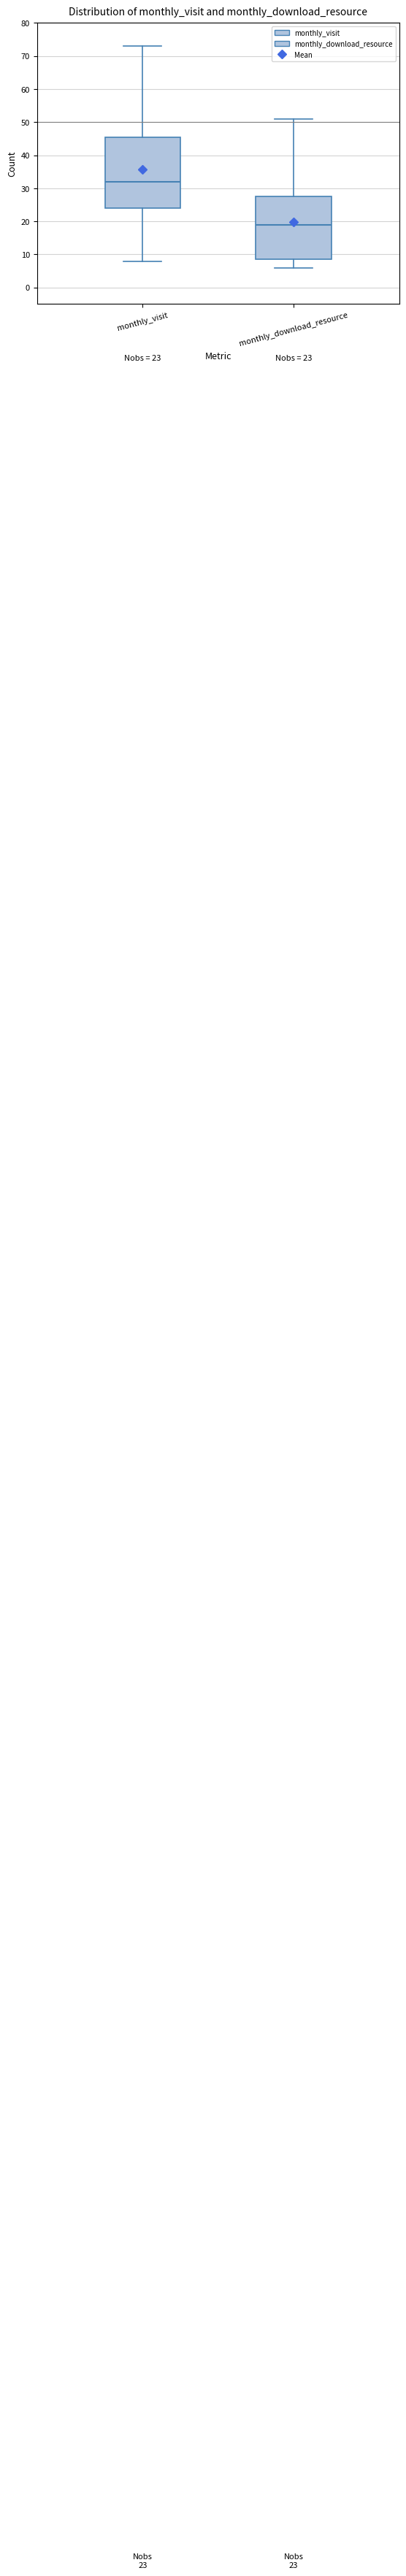

Which box's median line is the highest?

monthly_visit